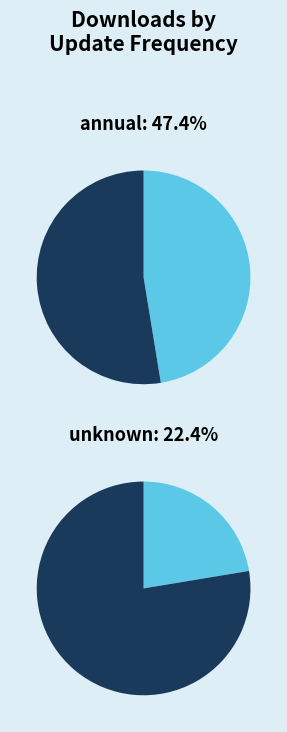

Combined, do monthly and daily account for over 50%?

No